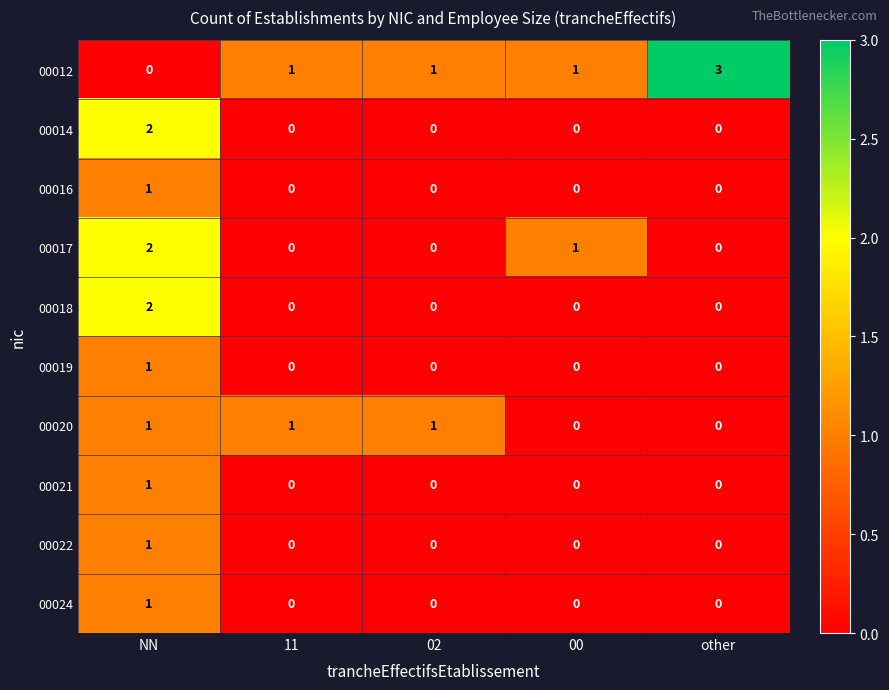

The value of 00020 at 00 is 0. True or false?

True